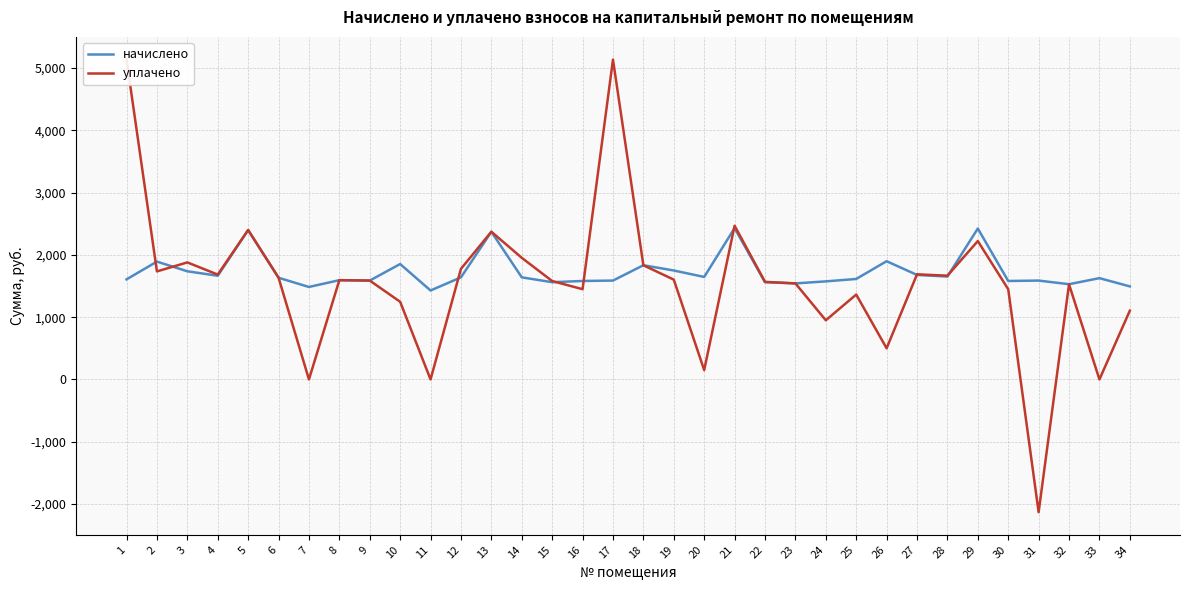

At which label does начислено reach its peak?

21